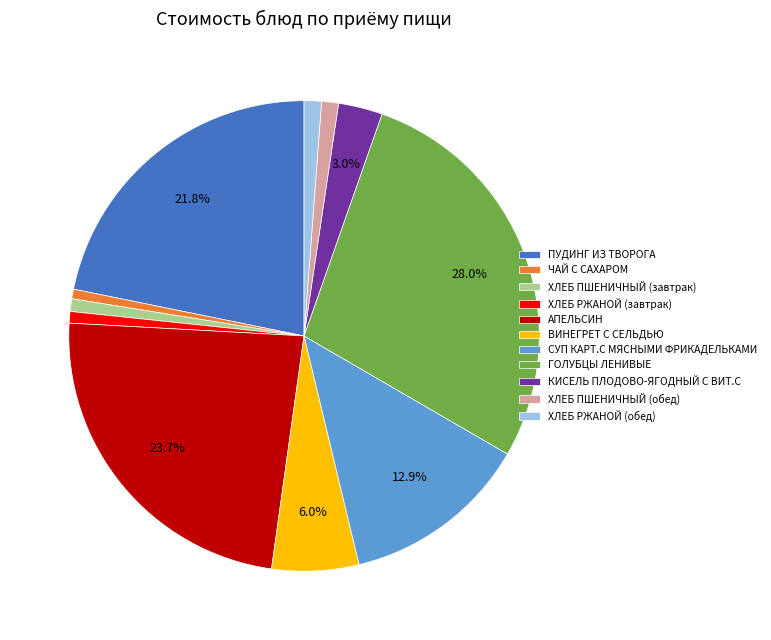

Which category has the biggest portion of the pie?

ГОЛУБЦЫ ЛЕНИВЫЕ